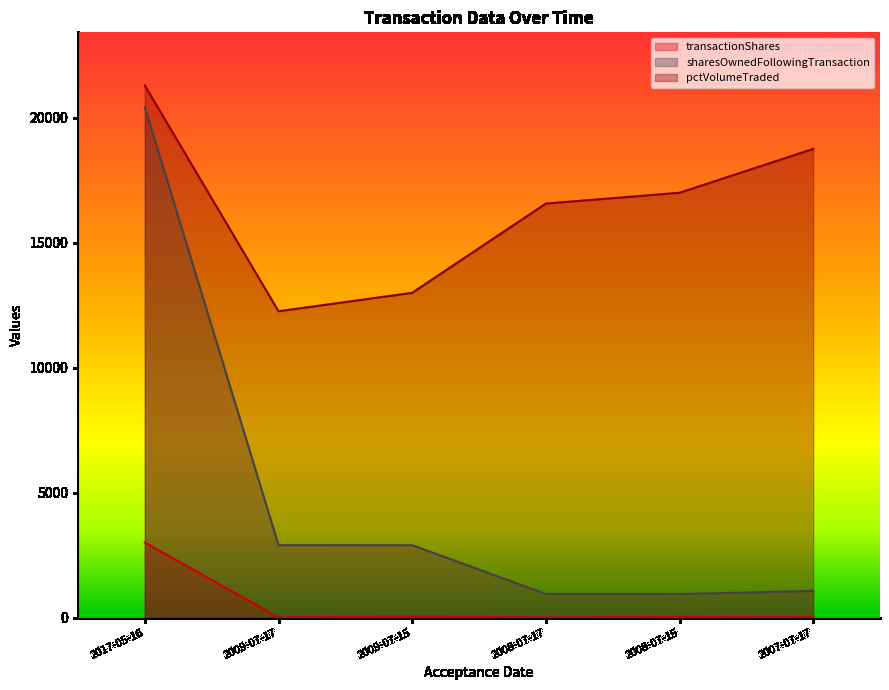

Is it true that sharesOwnedFollowingTransaction equals 946 at 2008-07-17?

True